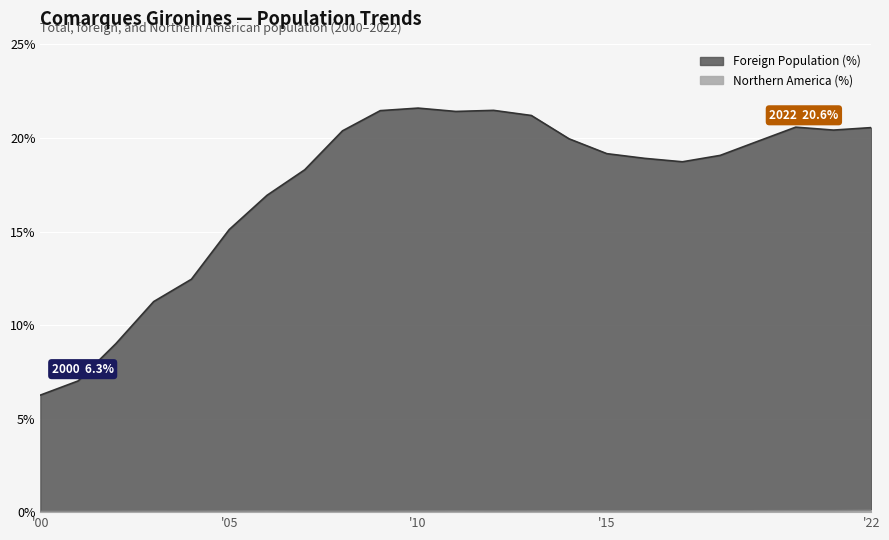

Which series has the widest spread of values?

Foreign Population